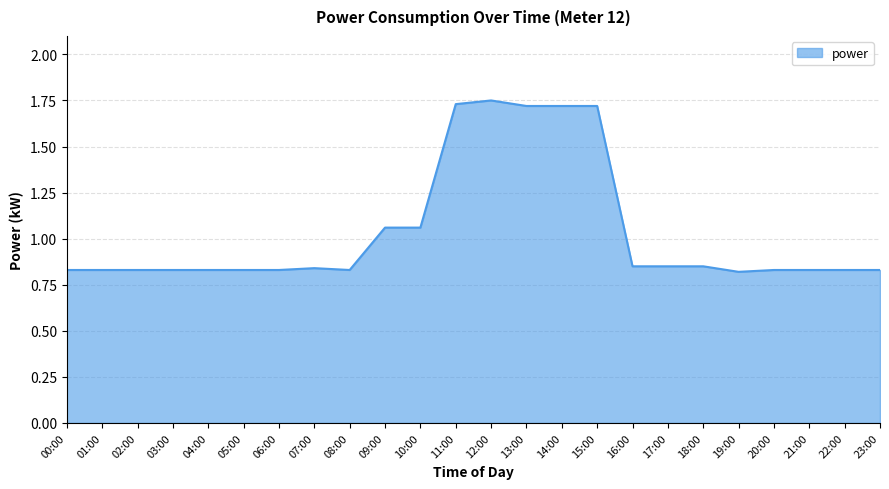

What position from the right is 06:00?

18